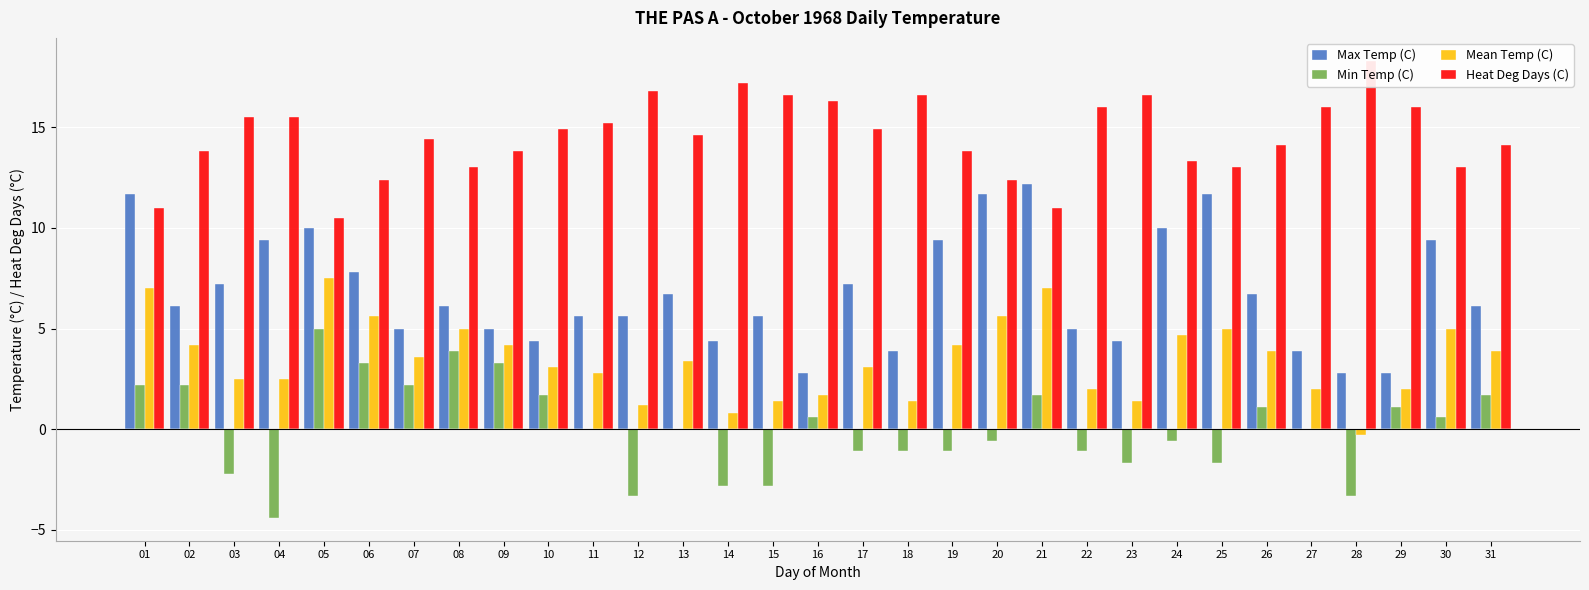

Which series has the largest range (max minus min)?

Max Temp (C)